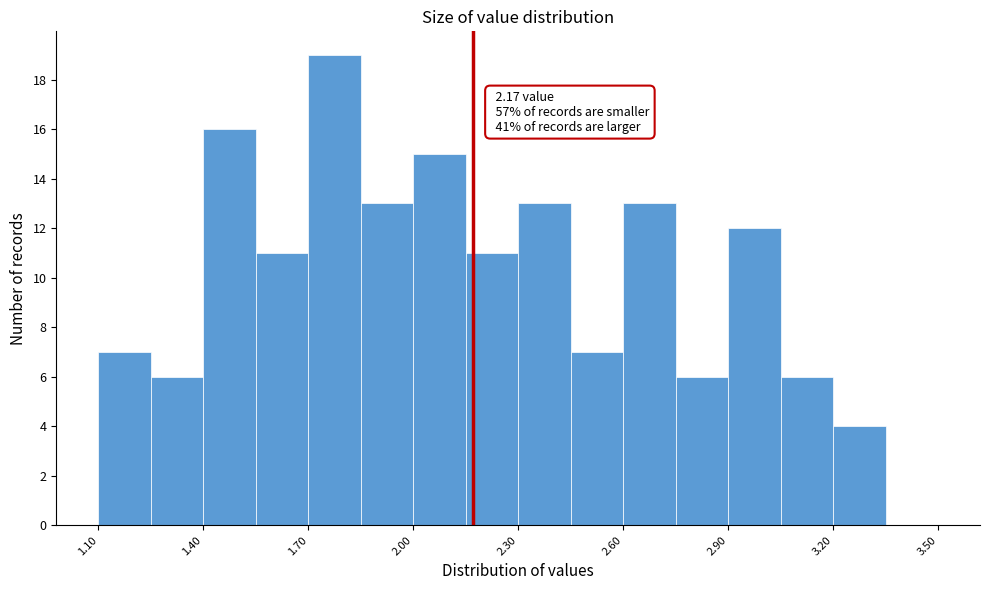

Read against the x-axis, roughly where is the centre of the tallest bar?

1.80